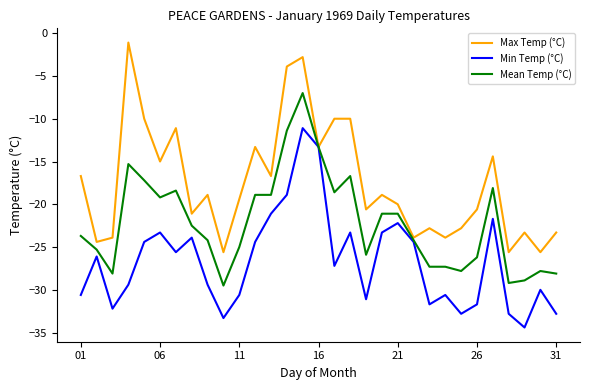

Rank the series by their maximum value, from lowest to highest.

Min Temp (°C), Mean Temp (°C), Max Temp (°C)